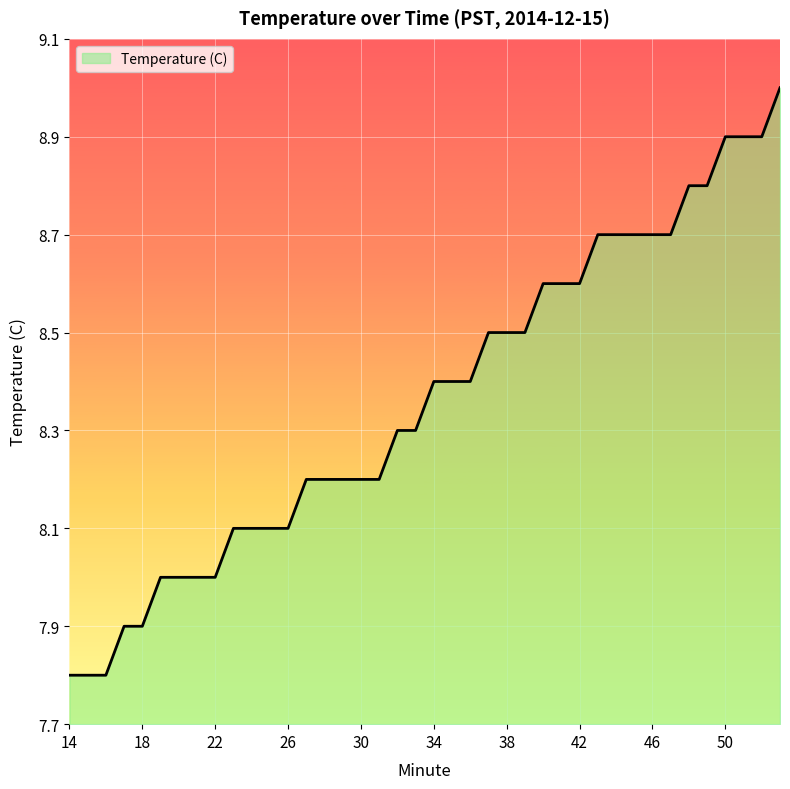

What is the greatest value displayed?

9.0